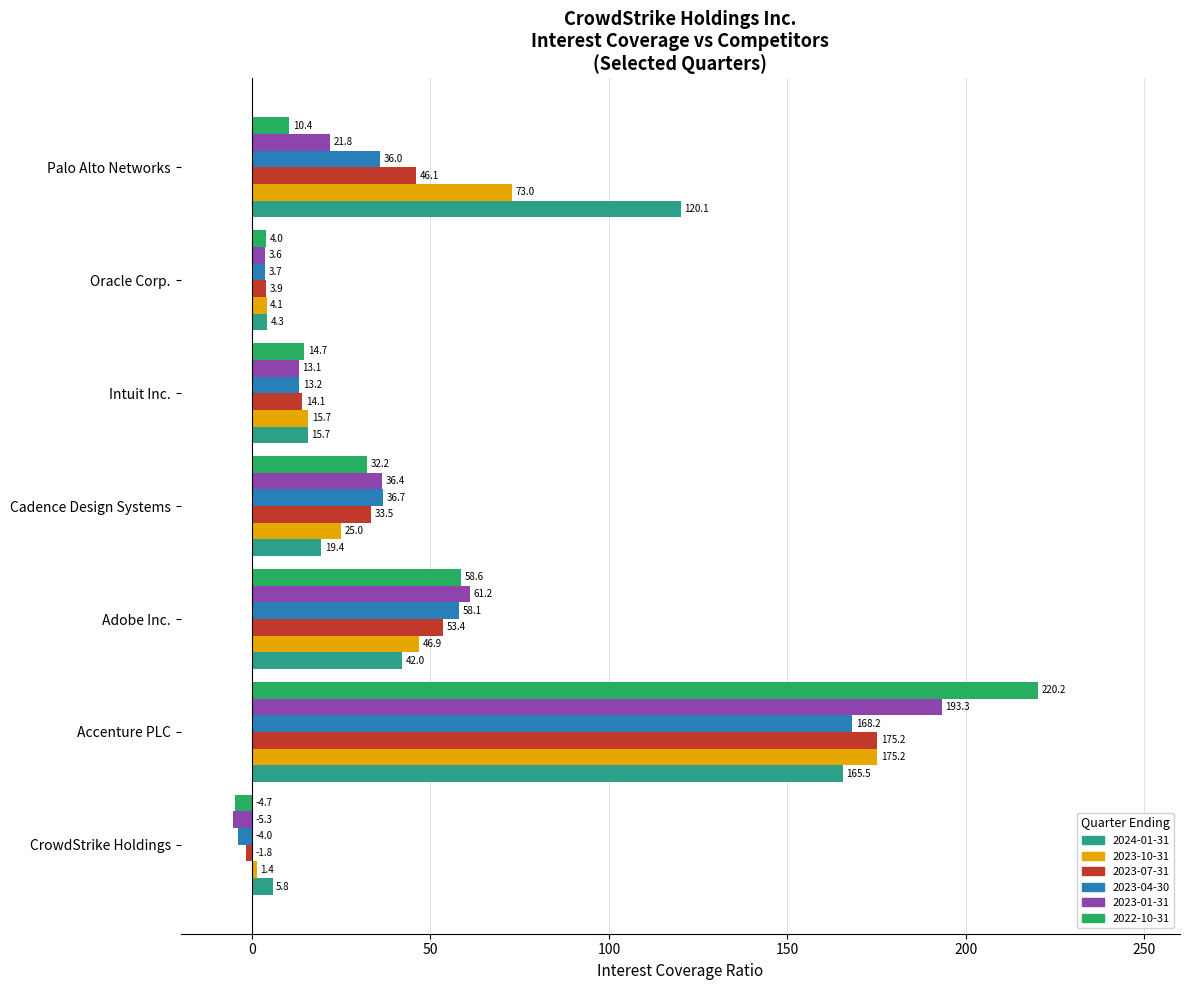

At how many categories does at least one series exceed 194?

1